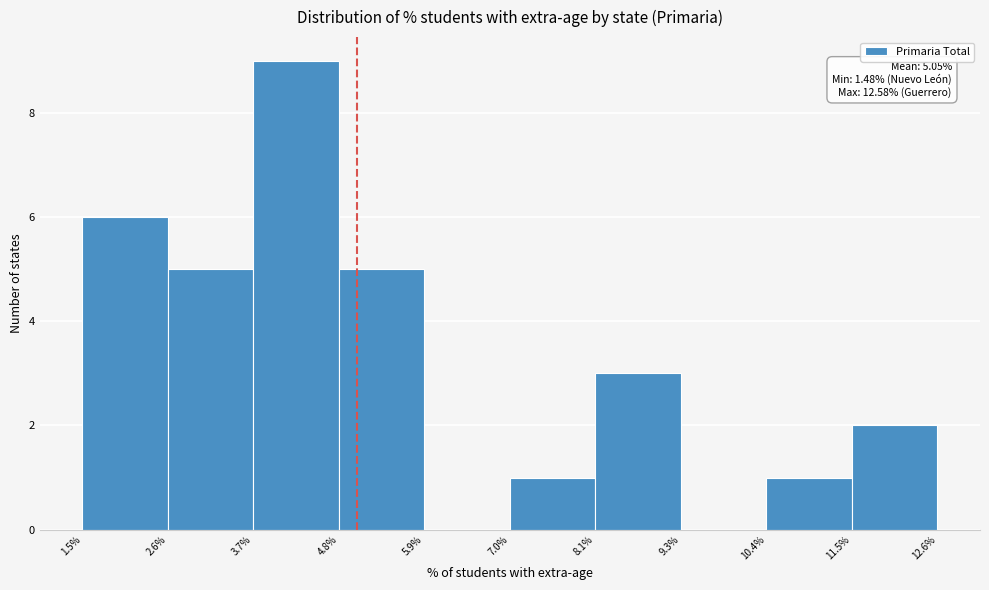

Over which range of the x-axis is the bar tallest?

3.7% to 4.8%